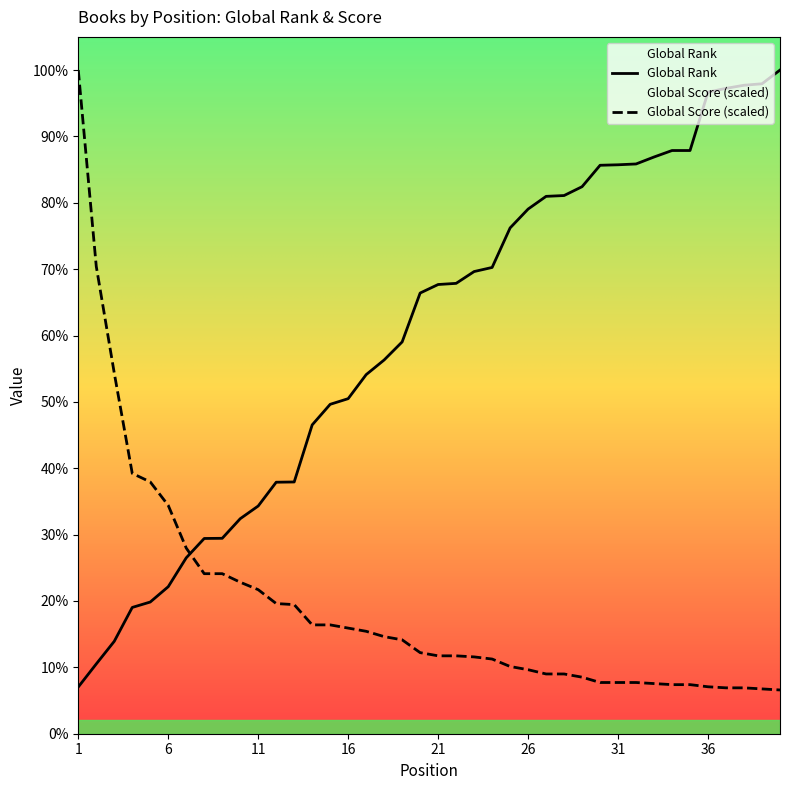

Does the chart display data point markers on the line(s)?

No